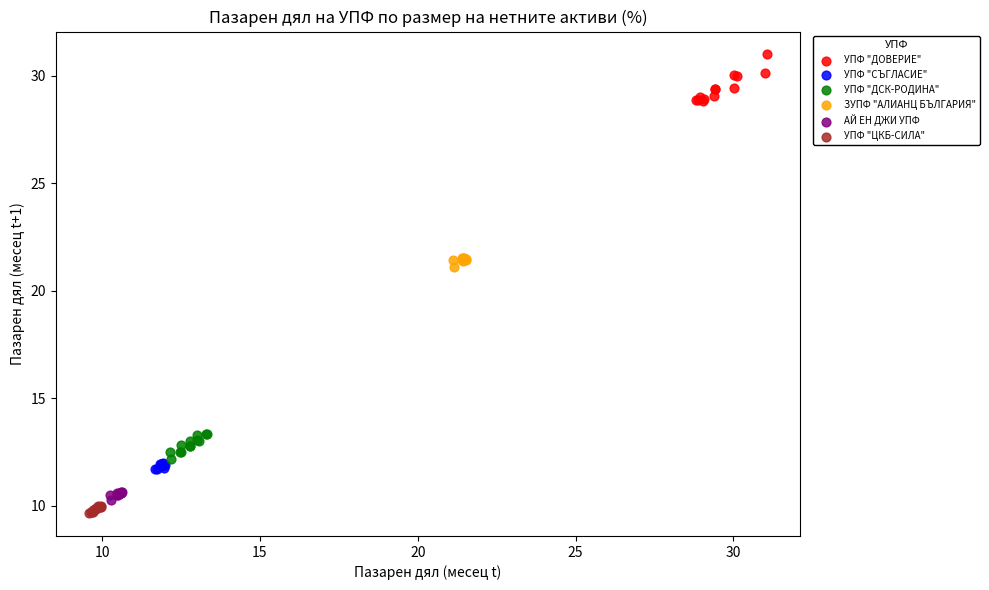

What are all the series names shown in the legend?

УПФ "ДОВЕРИЕ", УПФ "СЪГЛАСИЕ", УПФ "ДСК-РОДИНА", ЗУПФ "АЛИАНЦ БЪЛГАРИЯ", АЙ ЕН ДЖИ УПФ, УПФ "ЦКБ-СИЛА"